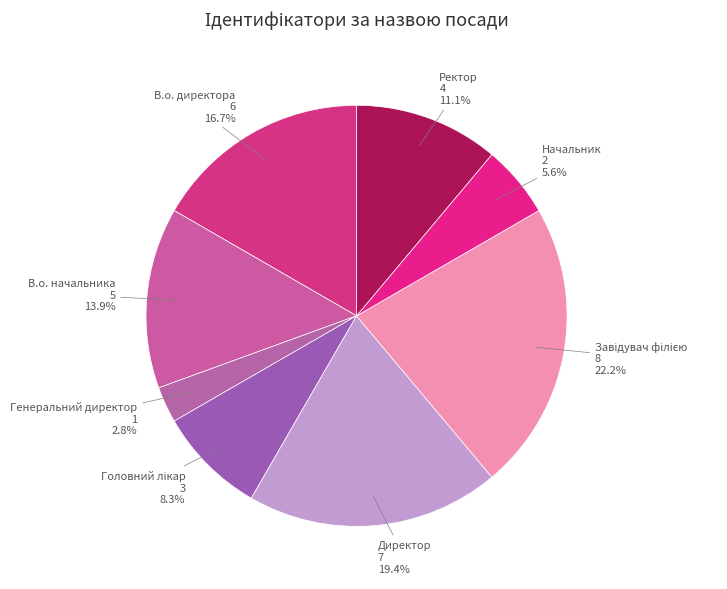

How many slices are in this pie chart?

8